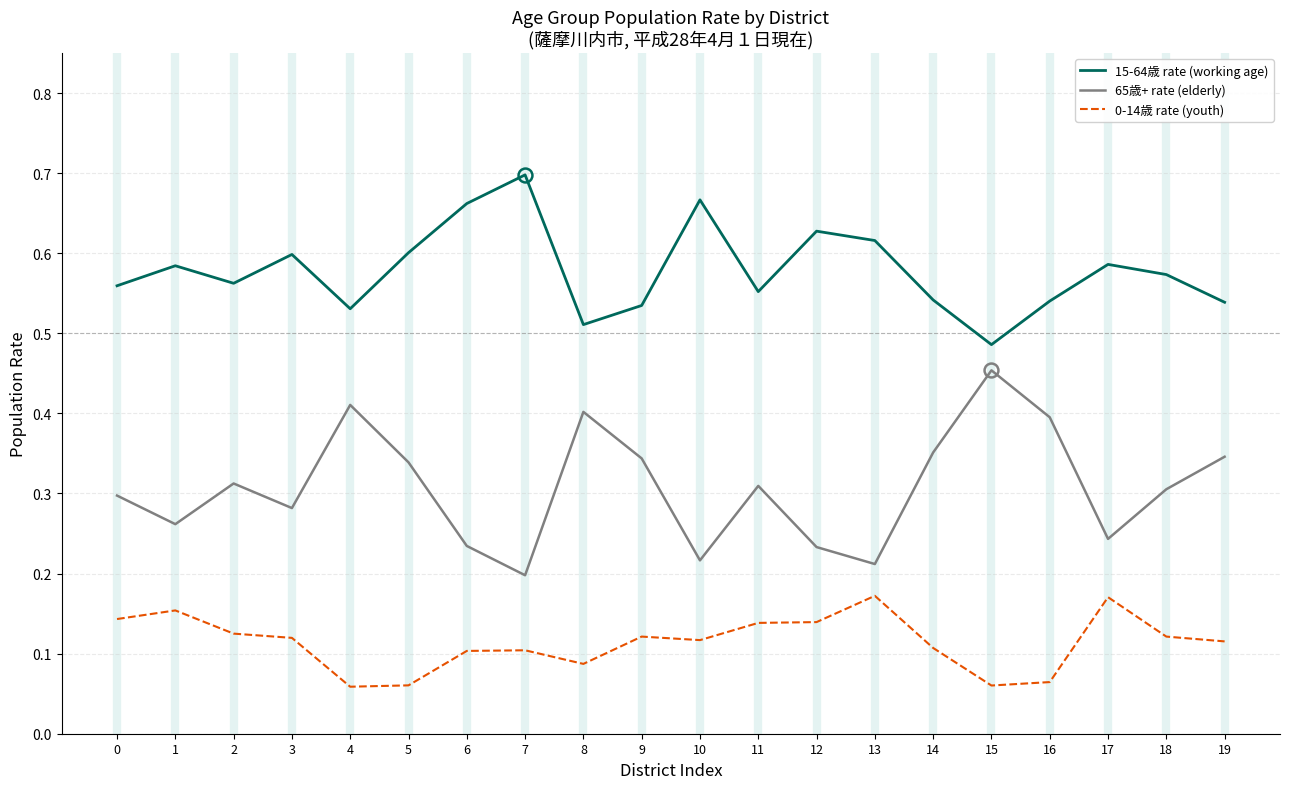

At which label is 15-64歳 rate (working age) closest to 0?

15